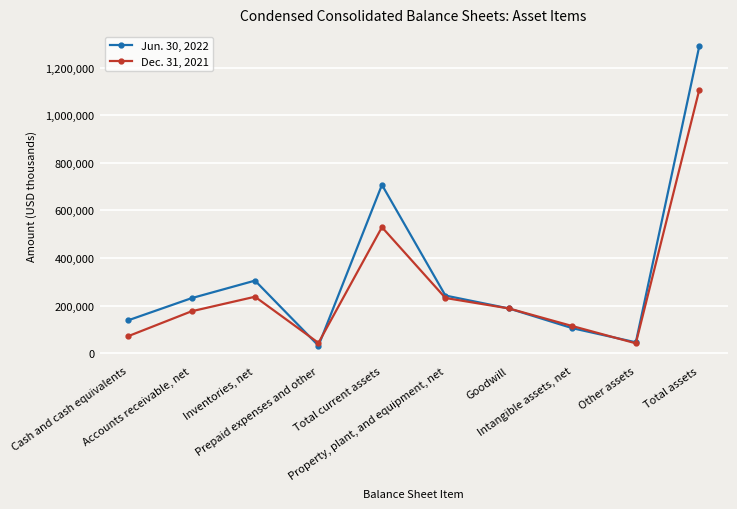

What is the sum of the Dec. 31, 2021 values at Cash and cash equivalents and Property, plant, and equipment, net?

304203